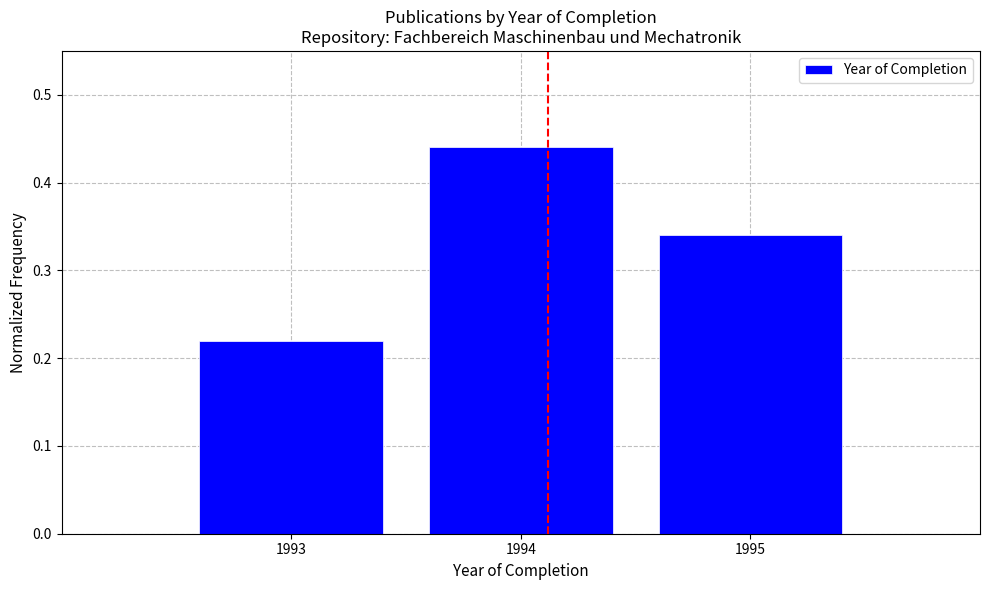

Which has a higher value, 1995 or 1993?

1995